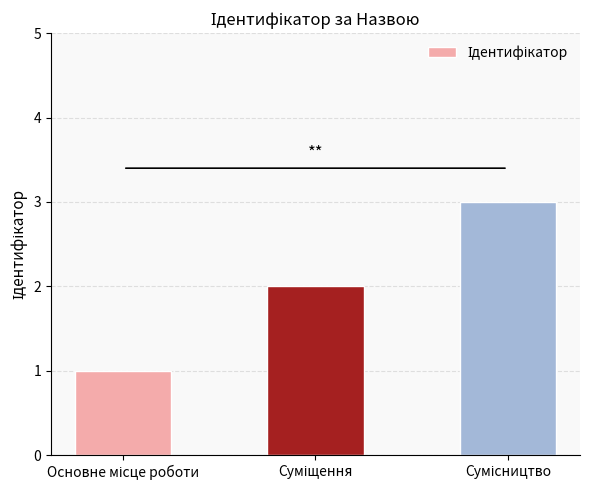

How many values are between 1 and 3?

3